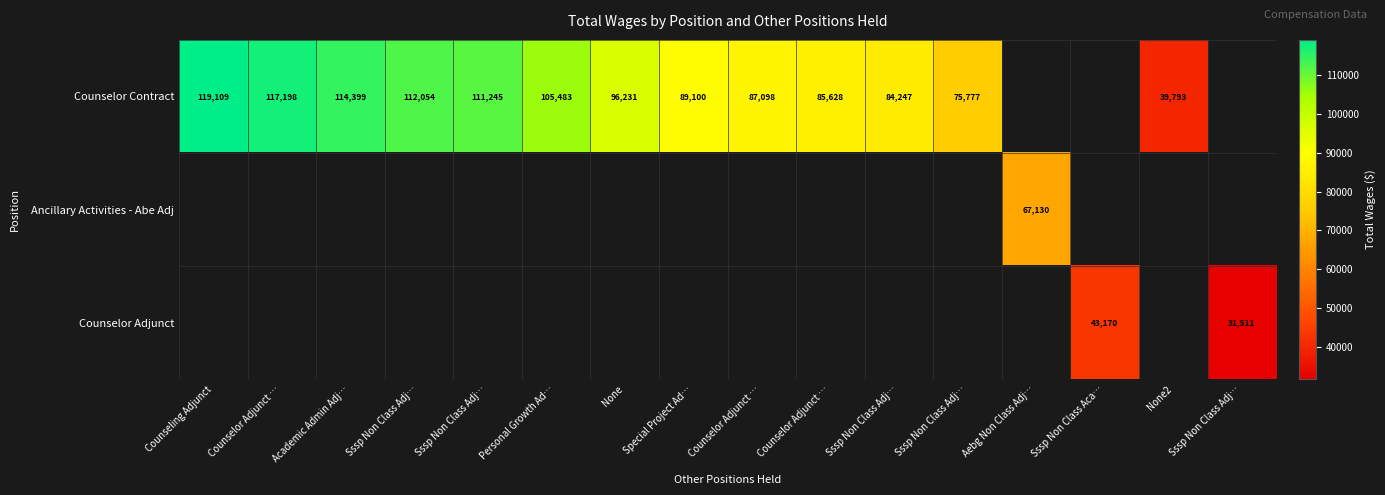

Which has a higher value, Sssp Non Class Adj… or Academic Admin Adj…?

Academic Admin Adj…